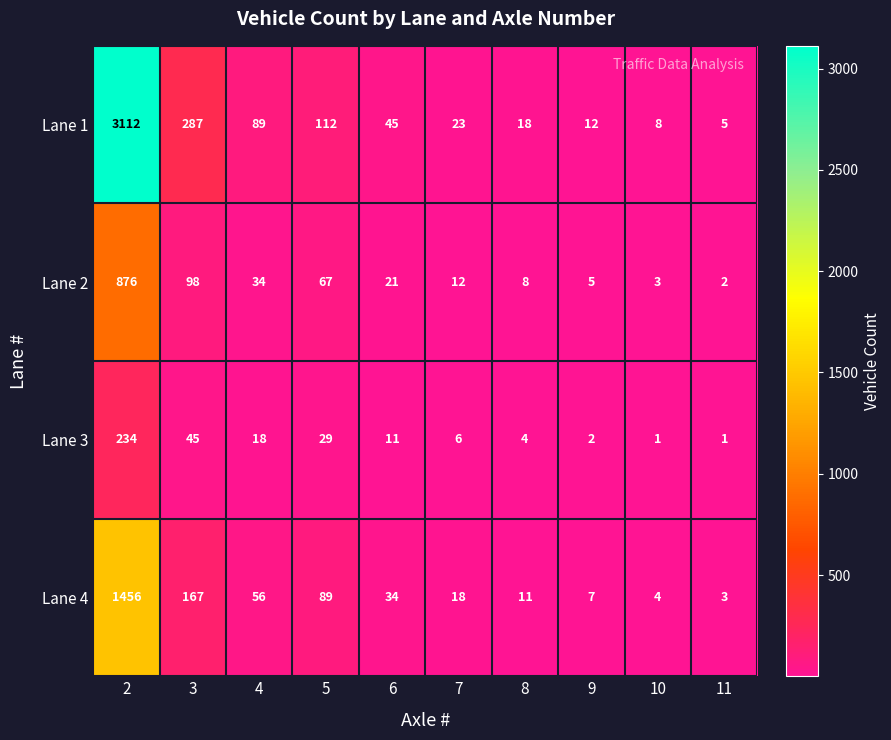

How many distinct data groups are displayed?

4